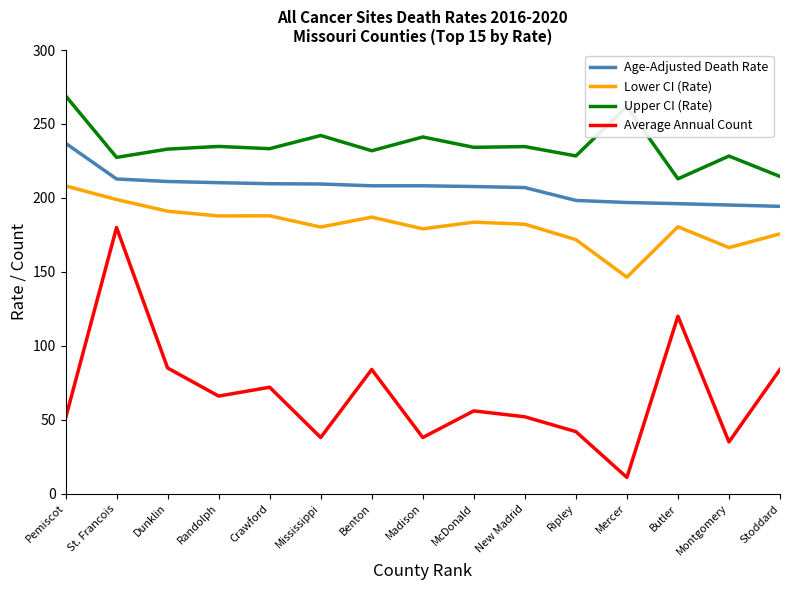

Rank the series by their maximum value, from highest to lowest.

Upper CI (Rate), Age-Adjusted Death Rate, Lower CI (Rate), Average Annual Count